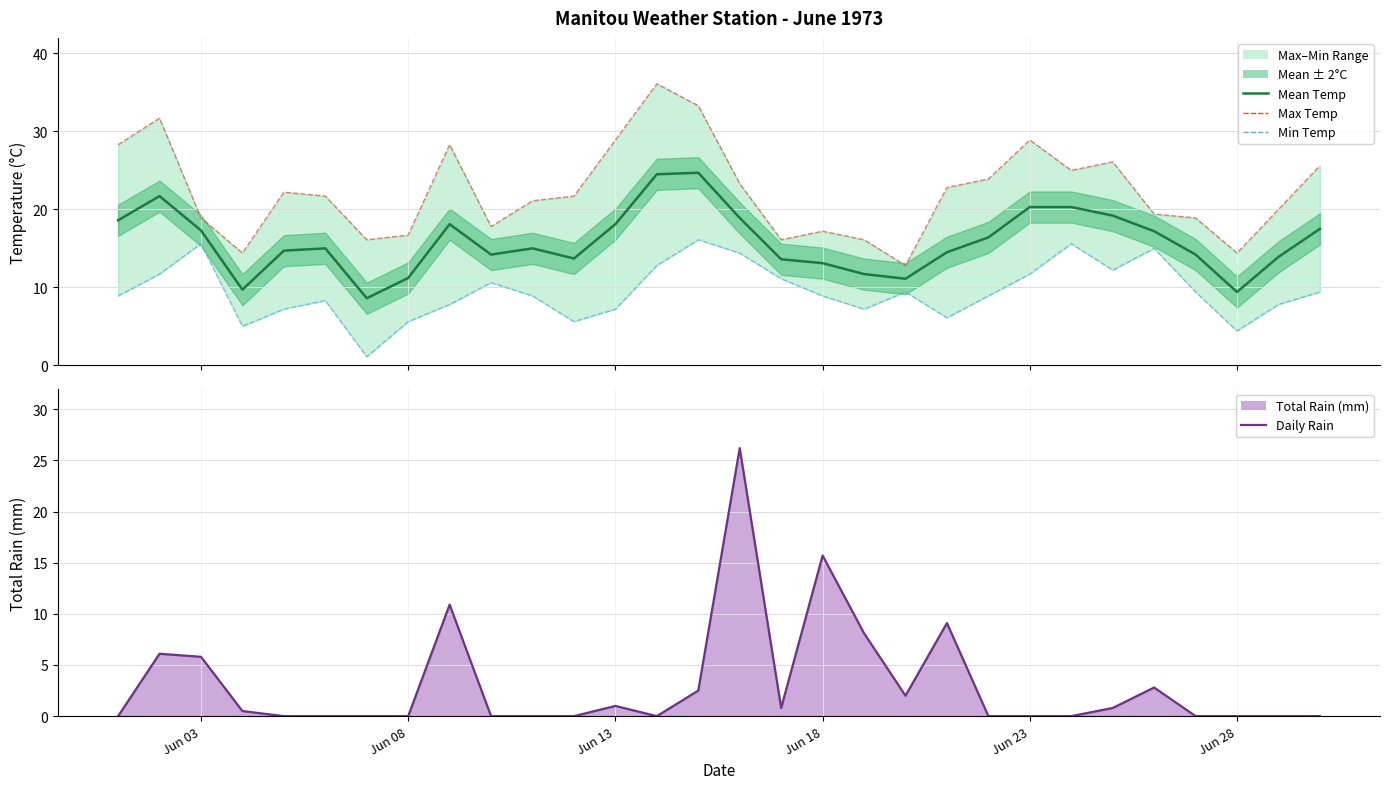

What is the average value of the Max Temp (C) series?

22.3